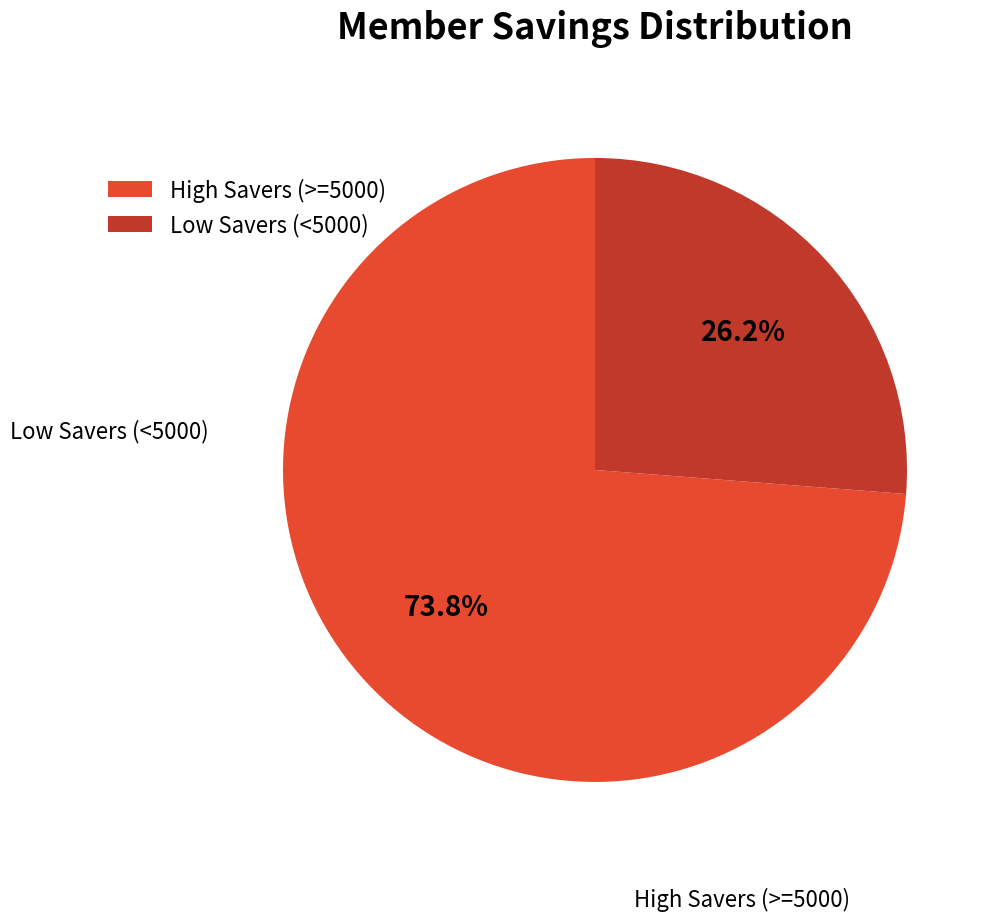

Approximately how many times larger is the value at Low Savers (<5000) compared to High Savers (>=5000)?

0.4